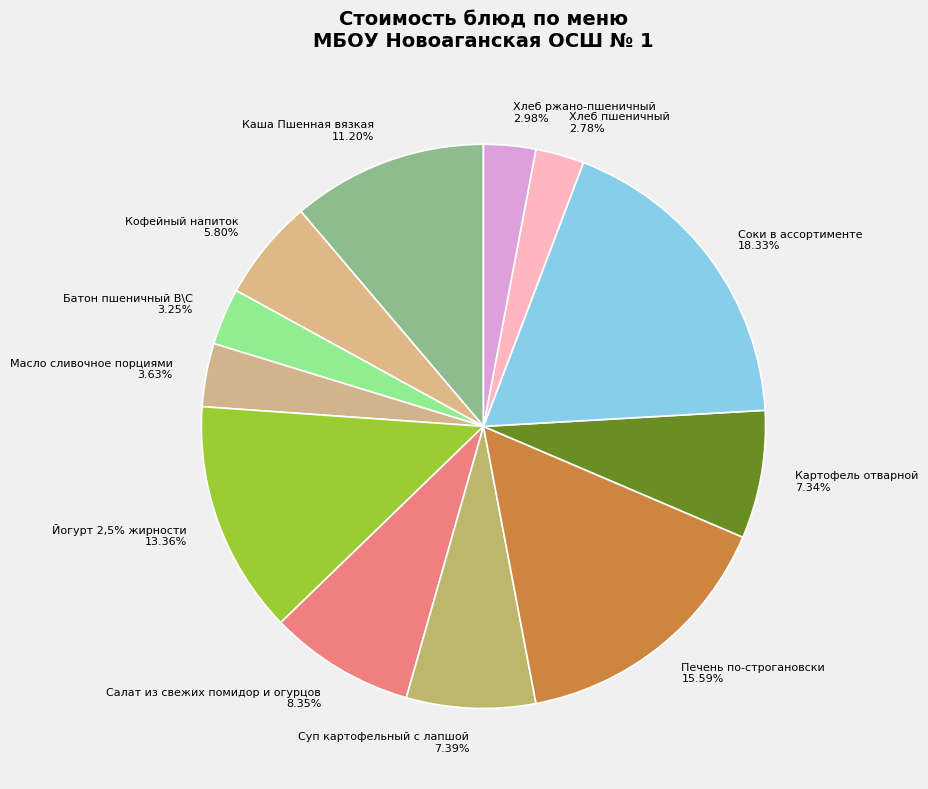

Combined, what portion of the pie is Батон пшеничный В\С and Масло сливочное порциями?

6.9%